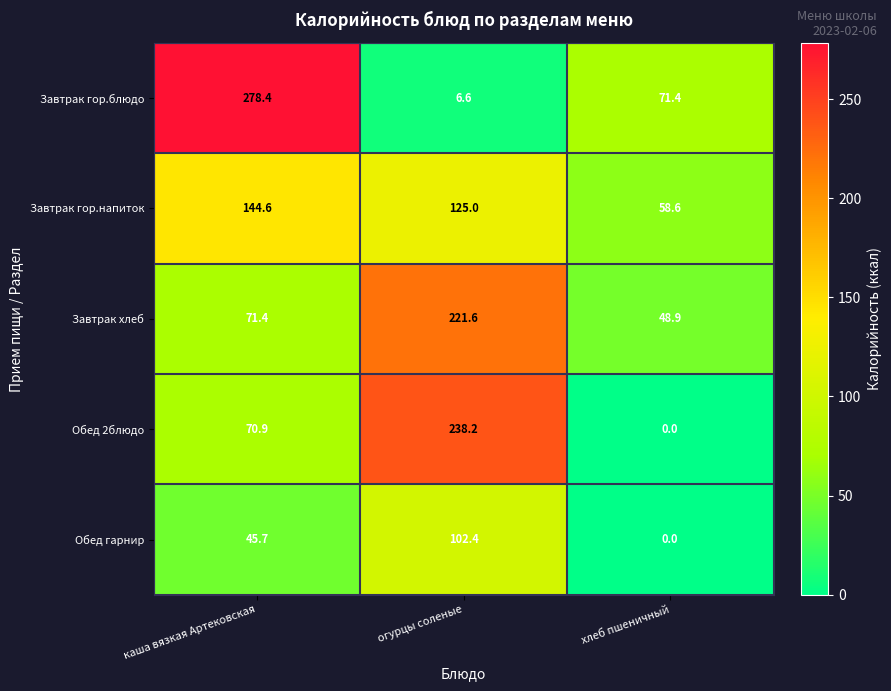

At which category is the sum across all series the highest?

огурцы соленые